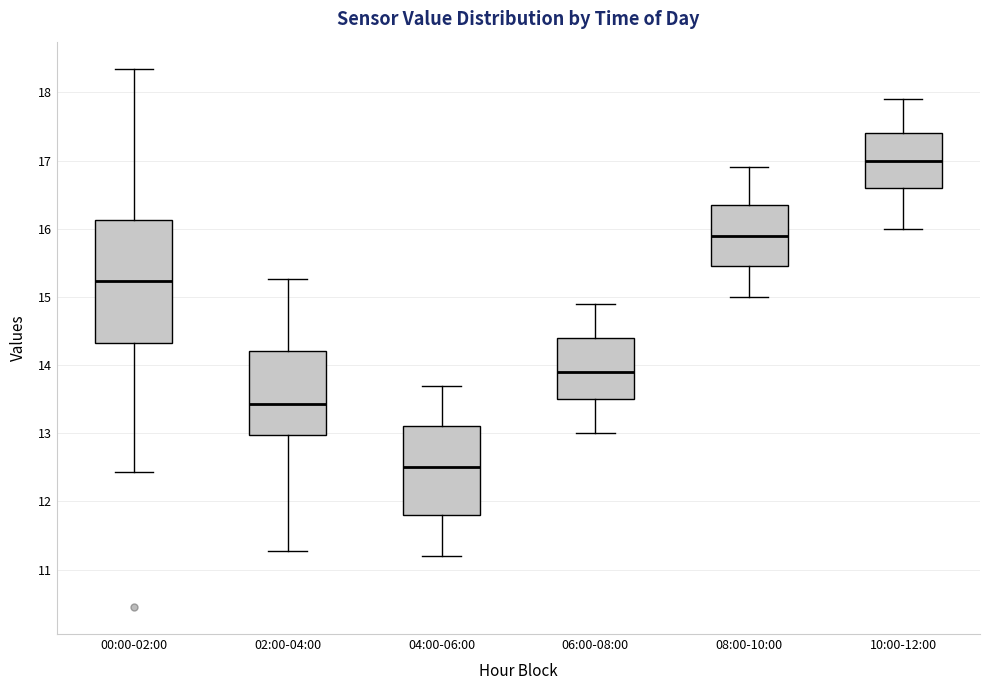

Reading left to right, read every box against the y-axis: the position of its median line, the range the box covers, and the ends of its whiskers. The values are not printed on the chart, so give them approximately, as read against the axis.

00:00-02:00: median 15.2, box 14.3 to 16.1, whiskers 12.4 to 18.4
02:00-04:00: median 13.4, box 13.0 to 14.2, whiskers 11.3 to 15.3
04:00-06:00: median 12.5, box 11.8 to 13.1, whiskers 11.2 to 13.7
06:00-08:00: median 13.9, box 13.5 to 14.4, whiskers 13.0 to 14.9
08:00-10:00: median 15.9, box 15.5 to 16.4, whiskers 15.0 to 16.9
10:00-12:00: median 17.0, box 16.6 to 17.4, whiskers 16.0 to 17.9